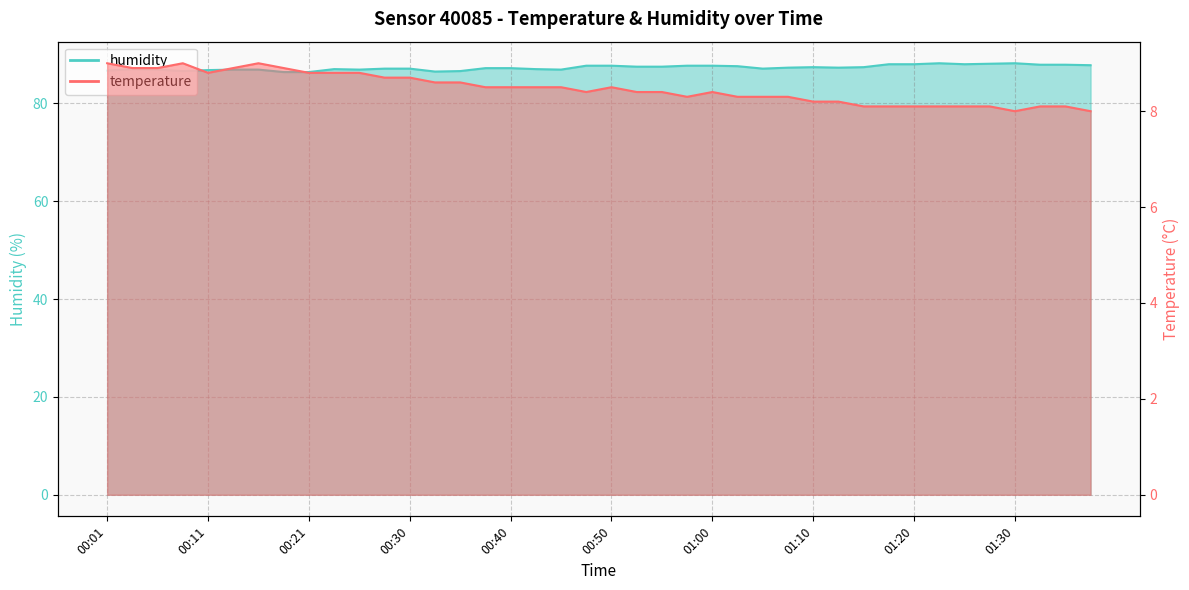

Reading left to right, extract all data points from this chart.

temperature: 9.0	8.9	8.9	9.0	8.8	8.9	9.0	8.9	8.8	8.8	8.8	8.7	8.7	8.6	8.6	8.5	8.5	8.5	8.5	8.4	8.5	8.4	8.4	8.3	8.4	8.3	8.3	8.3	8.2	8.2	8.1	8.1	8.1	8.1	8.1	8.1	8.0	8.1	8.1	8.0
humidity: 86.7	87.0	86.9	86.6	86.8	86.9	86.9	86.4	86.4	87.0	86.9	87.1	87.1	86.5	86.6	87.2	87.2	87.0	86.9	87.7	87.7	87.5	87.5	87.7	87.7	87.6	87.1	87.3	87.4	87.3	87.4	88.0	88.0	88.2	88.0	88.1	88.2	87.9	87.9	87.8